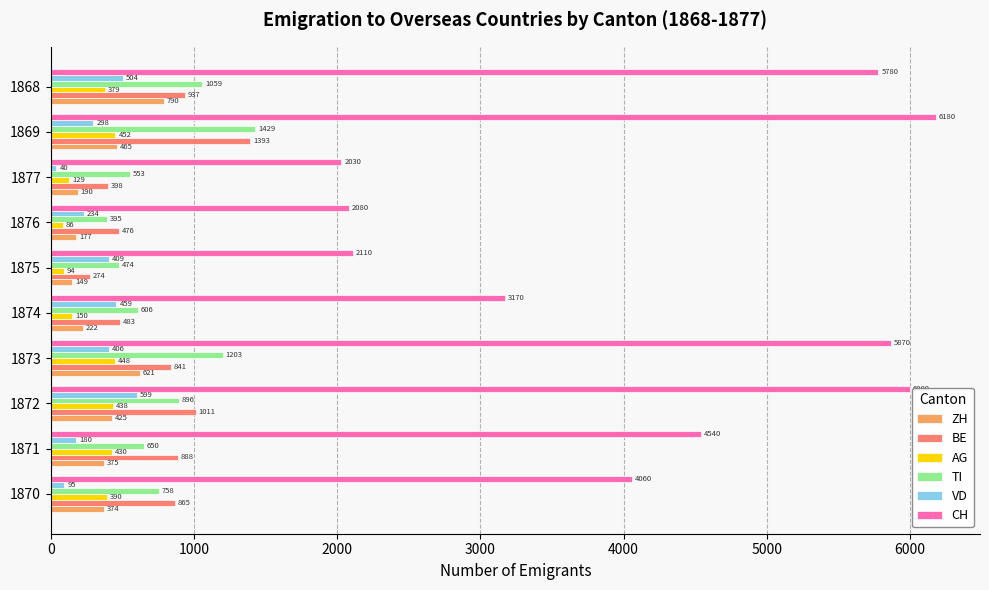

At which label does BE reach its minimum?

1875